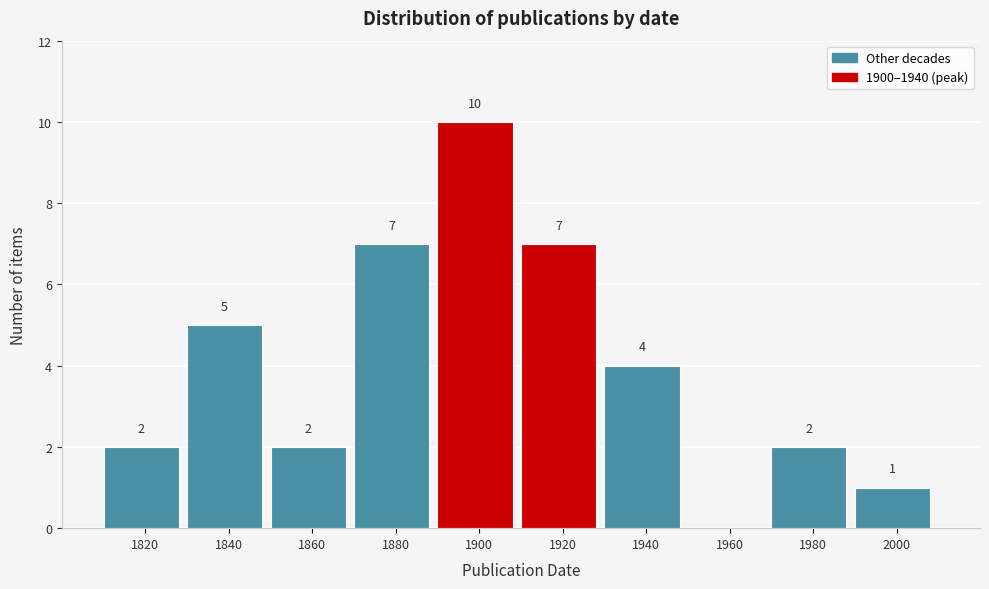

Reading left to right, extract all data points from this chart.

1820=2	1840=5	1860=2	1880=7	1900=10	1920=7	1940=4	1960=0	1980=2	2000=1